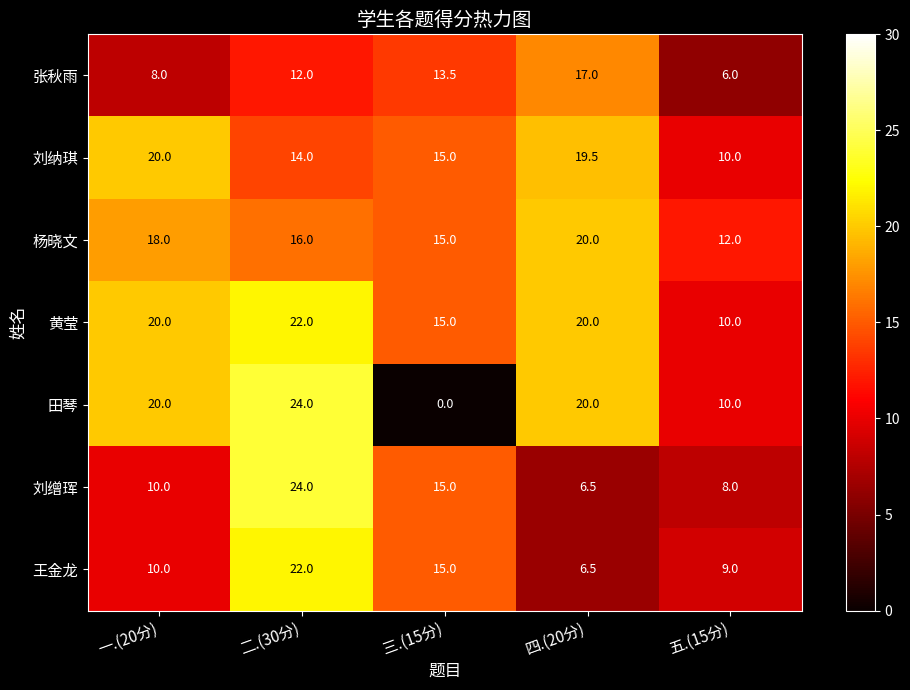

How many series are shown in this chart?

7